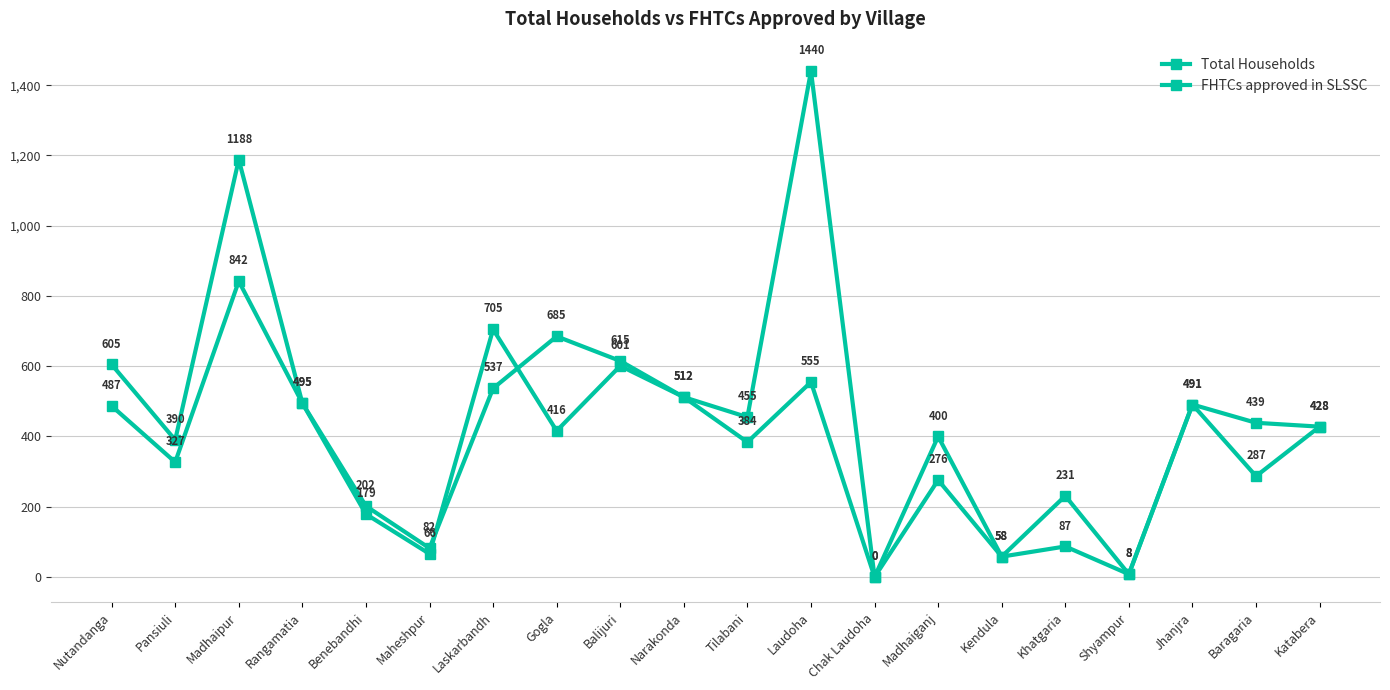

How many positive values does the FHTCs approved in SLSSC series have?

19